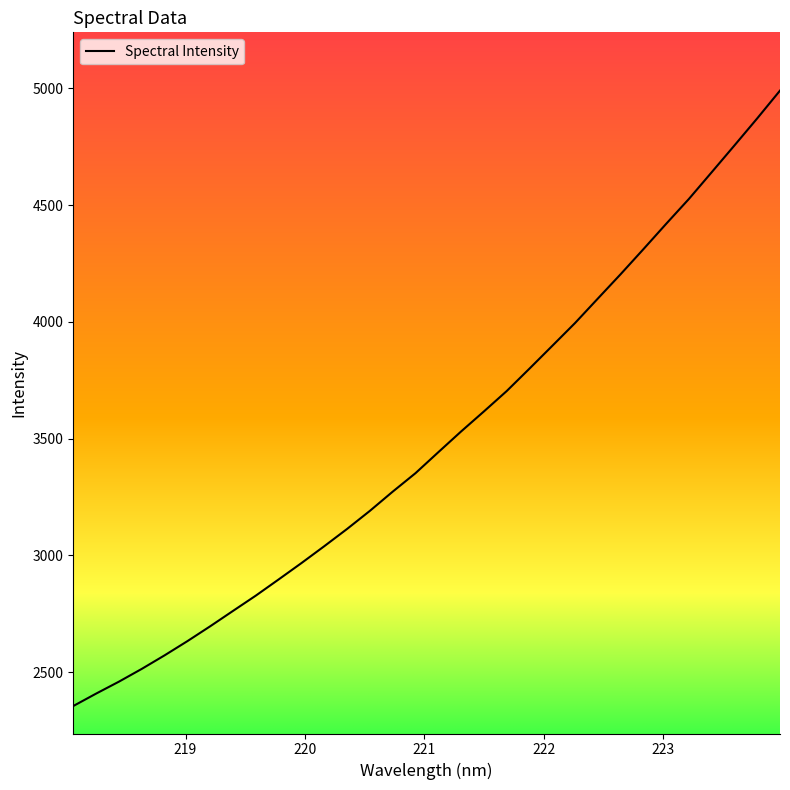

What is the smallest value displayed?

2354.6